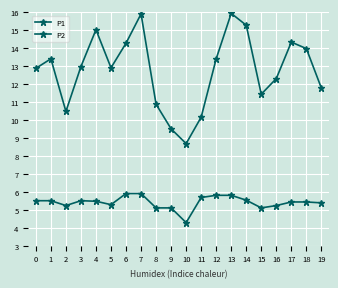

What is the difference between the maximum and minimum values in the P2 series?

1.6